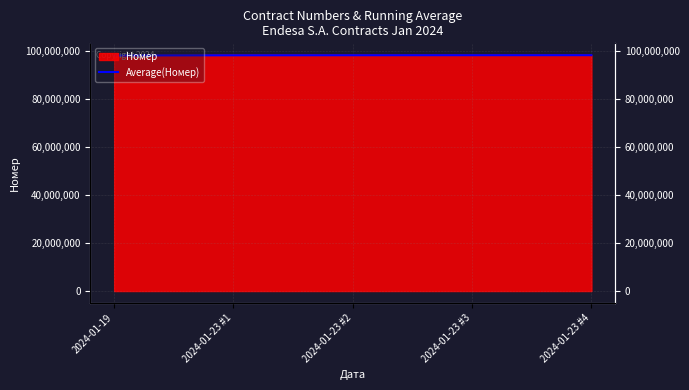

What is the difference between the maximum and second lowest values?

47552.0